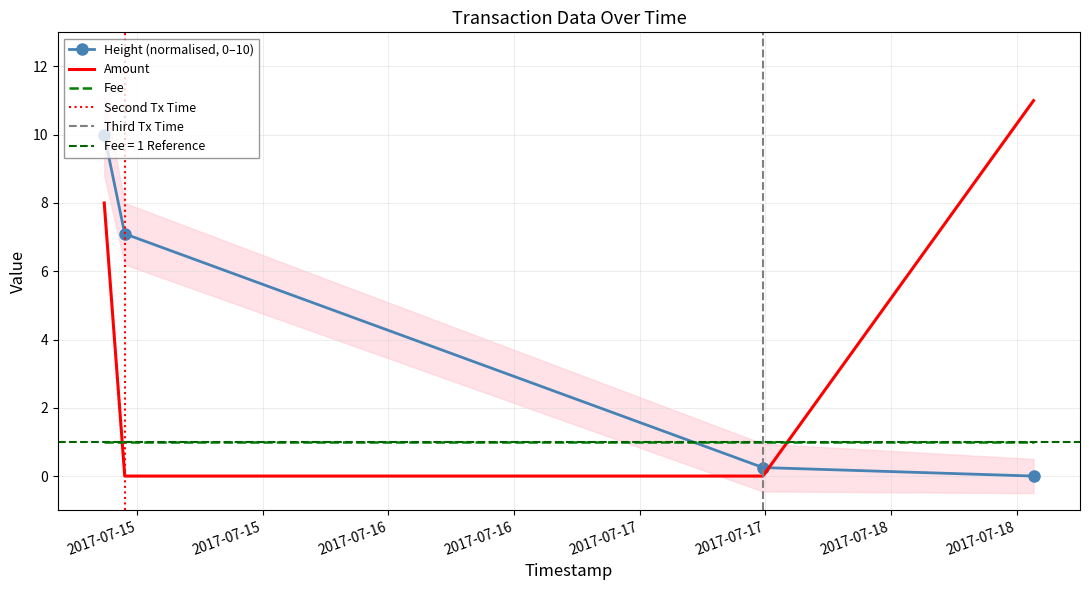

Which series ends up on top after the final intersection of Height (normalised, 0–10) and Fee?

Fee